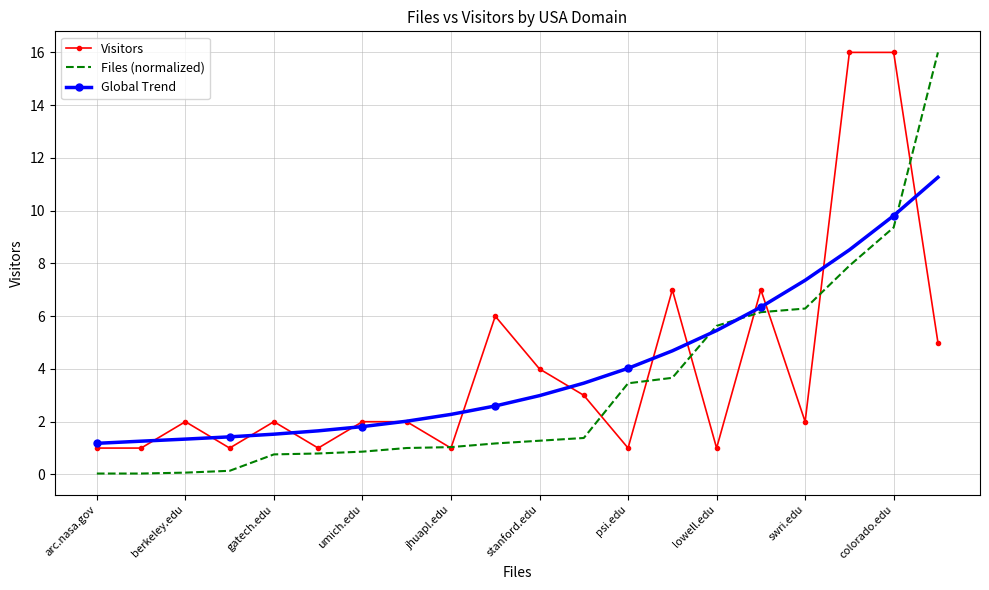

True or false: Files (normalized) and Global Trend cross at least once.

True